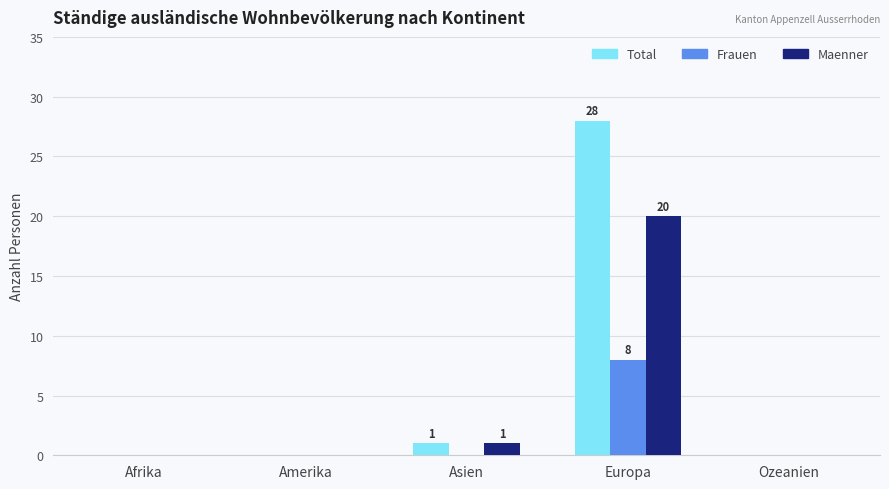

What is the sum of the Frauen values at Amerika and Europa?

8